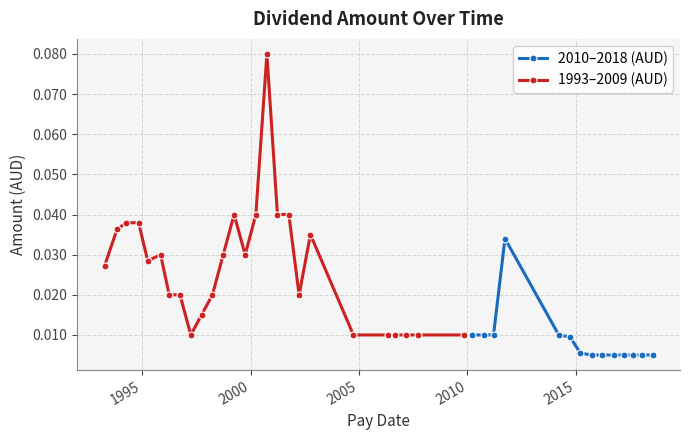

What is the label of the 32nd point from the right?

2014-09-26